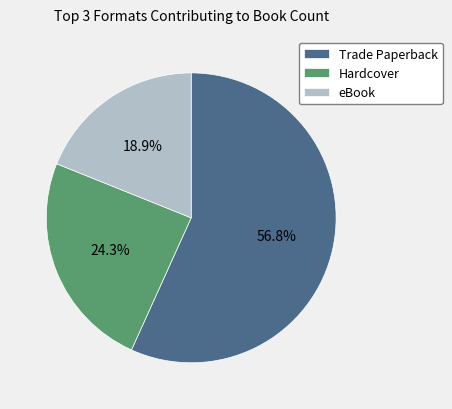

Combined, do eBook and Hardcover account for over 50%?

No